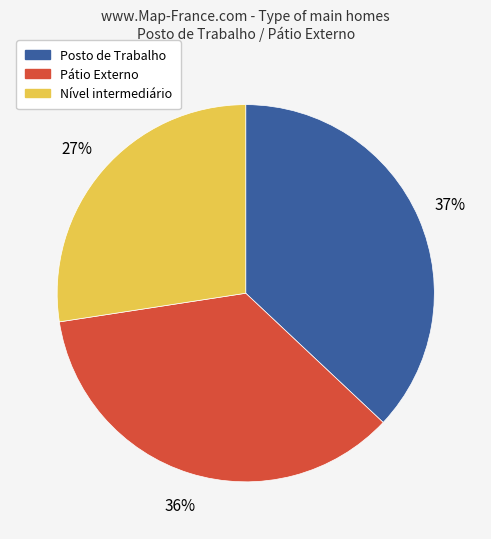

To the nearest percent, what is the average slice percentage?

33%